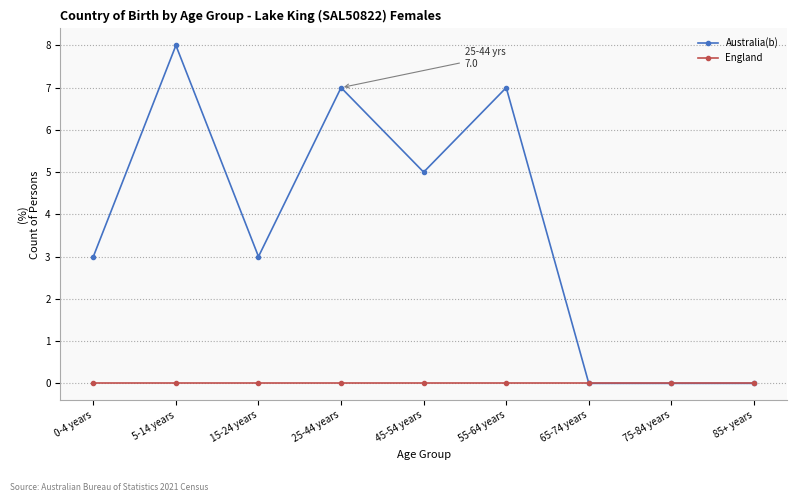

Is it true that England equals 0 at 45-54 years?

True